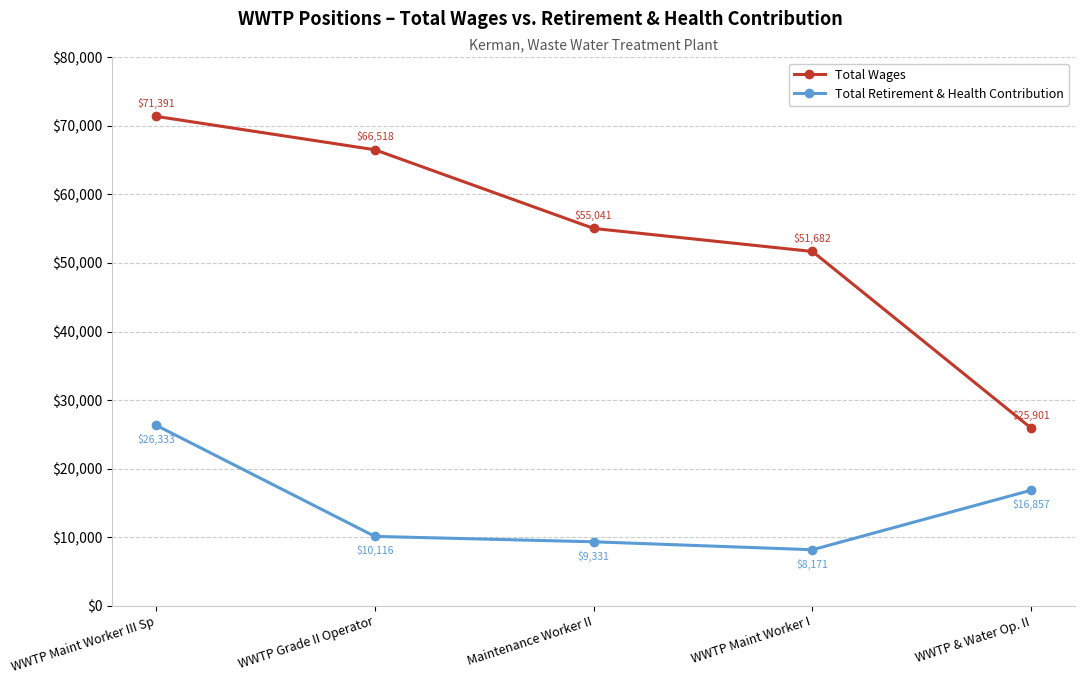

Which series has the widest spread of values?

Total Wages